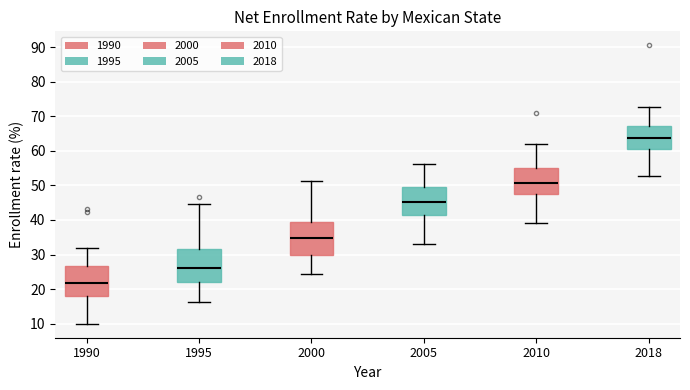

Reading left to right, read every box against the y-axis: the position of its median line, the range the box covers, and the ends of its whiskers. The values are not printed on the chart, so give them approximately, as read against the axis.

1990: median 22, box 18 to 27, whiskers 10 to 32
1995: median 26, box 22 to 32, whiskers 16 to 45
2000: median 35, box 30 to 39, whiskers 24 to 51
2005: median 45, box 41 to 49, whiskers 33 to 56
2010: median 51, box 48 to 55, whiskers 39 to 62
2018: median 64, box 60 to 67, whiskers 53 to 73